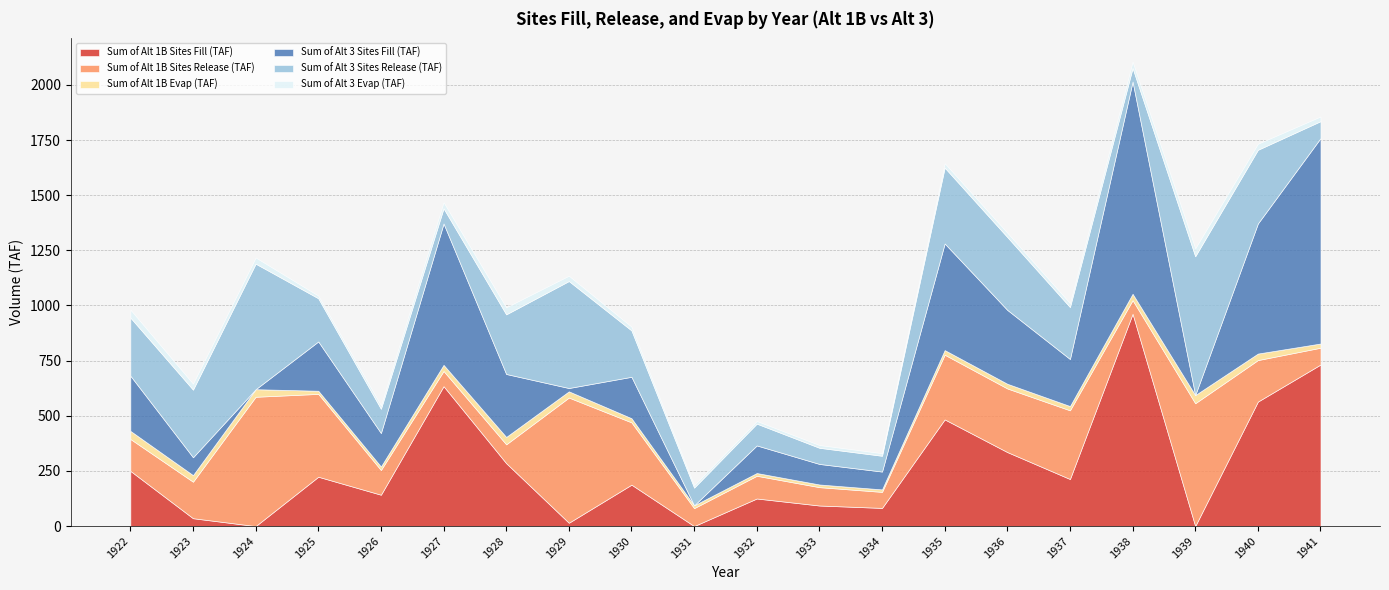

Reading left to right, transcribe all the data shown in this chart.

Sum of Alt 1B Sites Fill (TAF): 250.2	35.6	0.0	223.6	142.1	634.3	285.3	15.1	187.7	0.0	125.0	93.2	82.3	483.6	335.4	213.3	962.4	0.0	564.3	732.3
Sum of Alt 1B Sites Release (TAF): 144.6	165.5	586.2	375.6	112.0	68.7	85.3	567.5	282.4	81.3	103.0	83.2	72.7	293.2	288.4	311.5	61.9	556.9	188.2	76.2
Sum of Alt 1B Evap (TAF): 36.8	29.8	34.3	14.3	16.0	27.9	33.6	28.3	18.8	12.8	12.5	12.1	11.3	21.0	21.2	19.3	28.8	37.0	29.5	19.1
Sum of Alt 3 Sites Fill (TAF): 250.2	81.1	0.0	223.5	151.7	641.0	285.4	15.1	187.7	0.0	125.1	93.2	80.9	483.4	334.9	213.3	962.4	0.0	589.7	931.2
Sum of Alt 3 Sites Release (TAF): 263.4	306.5	569.2	195.8	109.9	68.7	270.4	485.0	210.2	80.1	98.8	73.2	71.6	343.9	330.4	235.6	61.3	629.5	334.1	76.8
Sum of Alt 3 Evap (TAF): 36.2	27.2	28.1	12.0	15.9	28.0	32.2	24.2	17.1	11.9	12.0	12.6	11.7	20.2	19.6	18.0	28.8	35.9	27.6	21.4